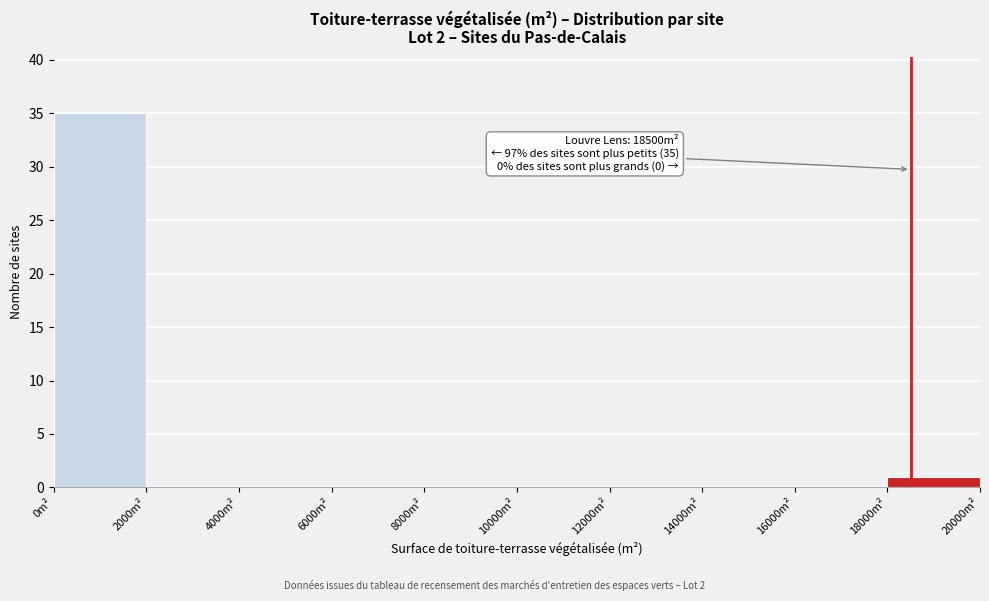

Over which range of the x-axis is the bar tallest?

0 to 2000